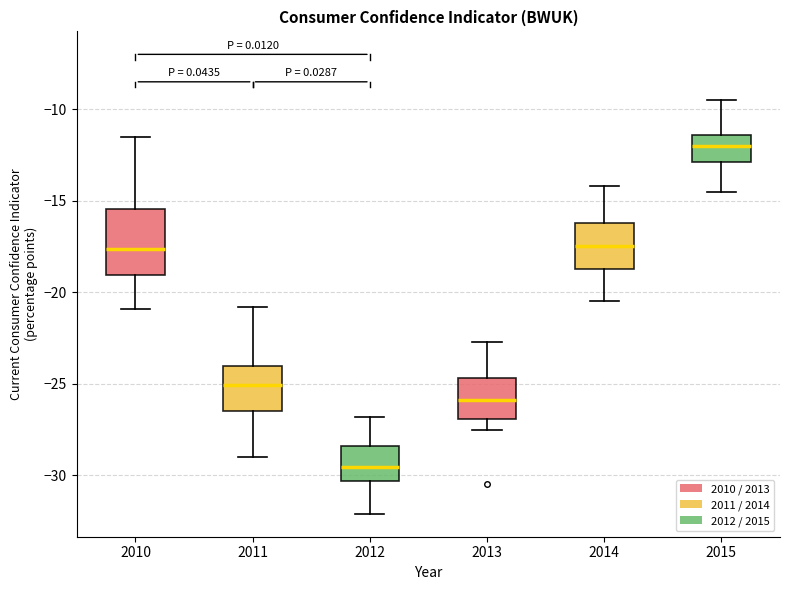

Which box has the highest median line?

2015